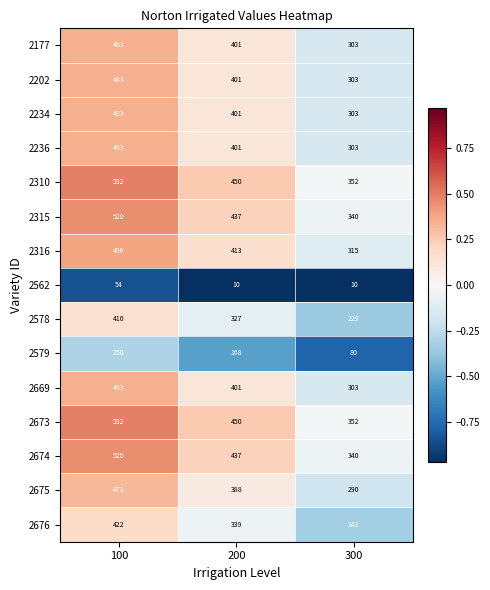

Is the value of 2236 at 300 greater than the value of 2676 at 300?

Yes